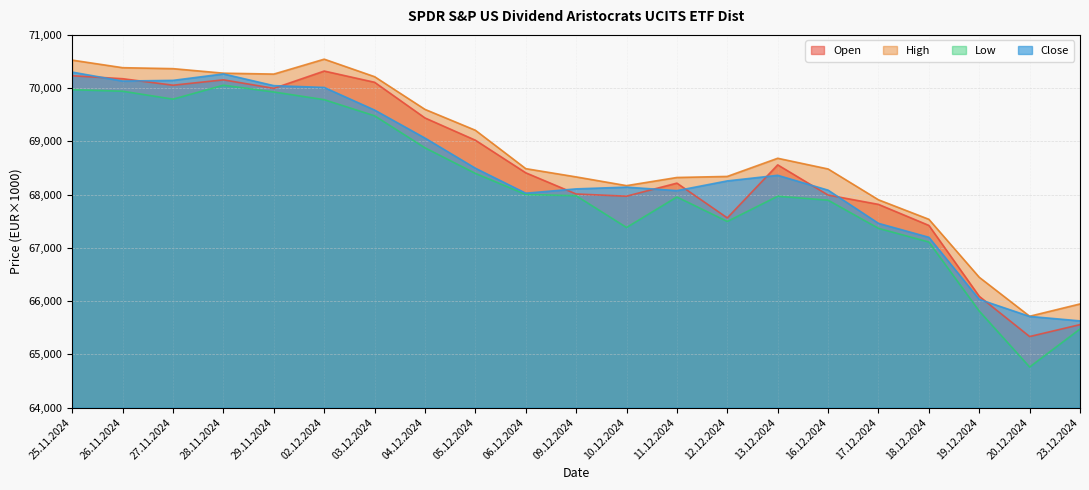

At how many categories does at least one series exceed 64880?

21